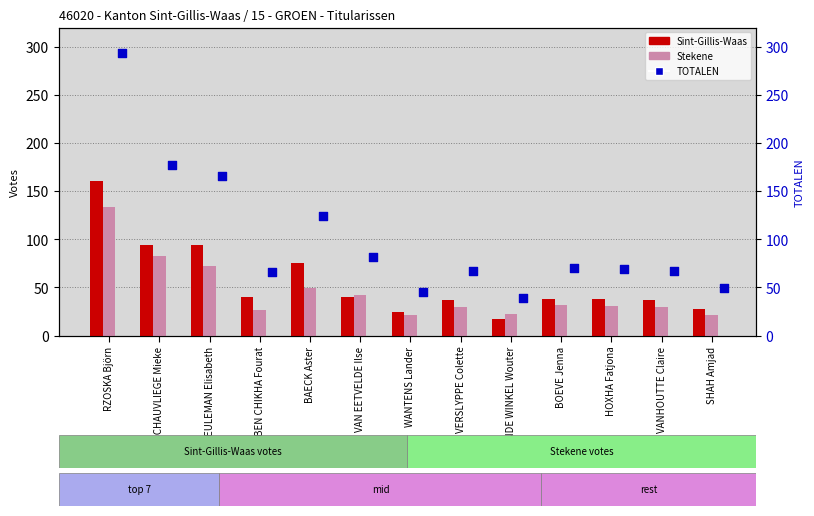

Which series has the largest total across all categories?

TOTALEN